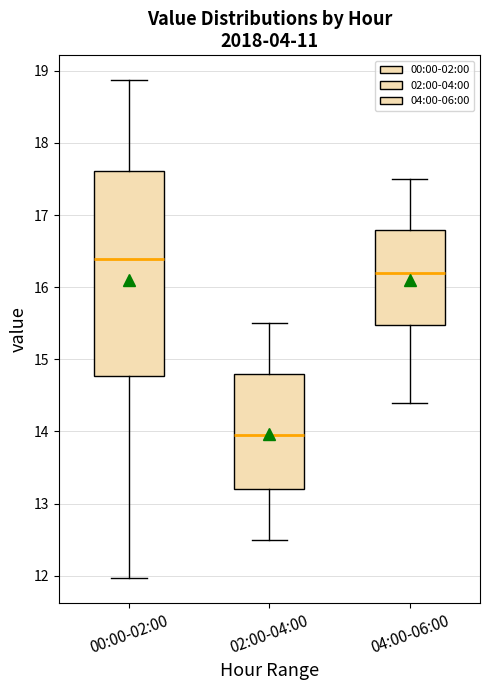

Which box is the tallest, from its lower edge to its upper edge?

00:00-02:00